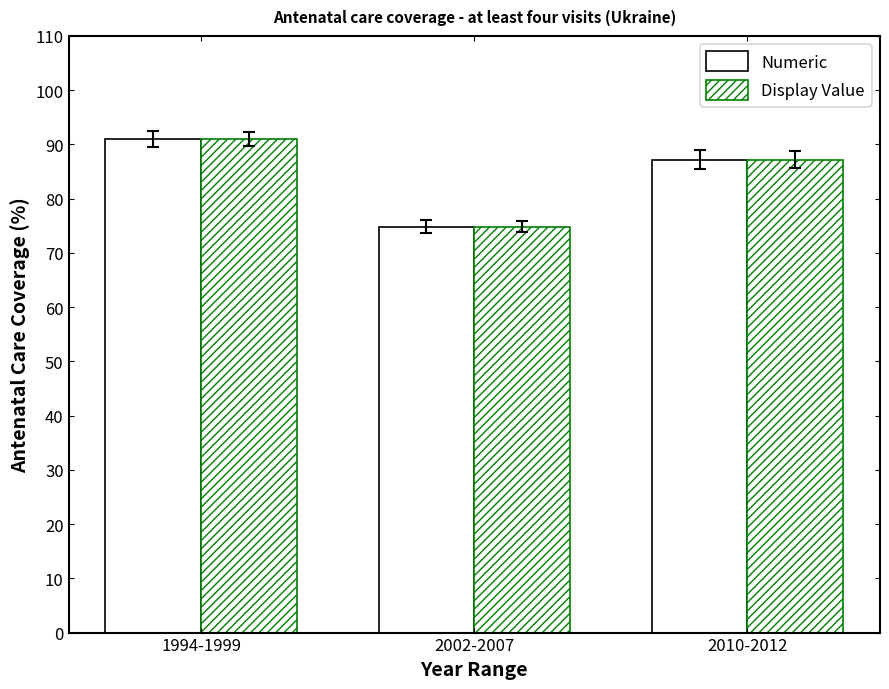

Reading left to right, what are all the values shown in this chart?

Numeric: 1994-1999=91.0	2002-2007=74.8	2010-2012=87.2
Display Value: 1994-1999=91.0	2002-2007=74.8	2010-2012=87.2